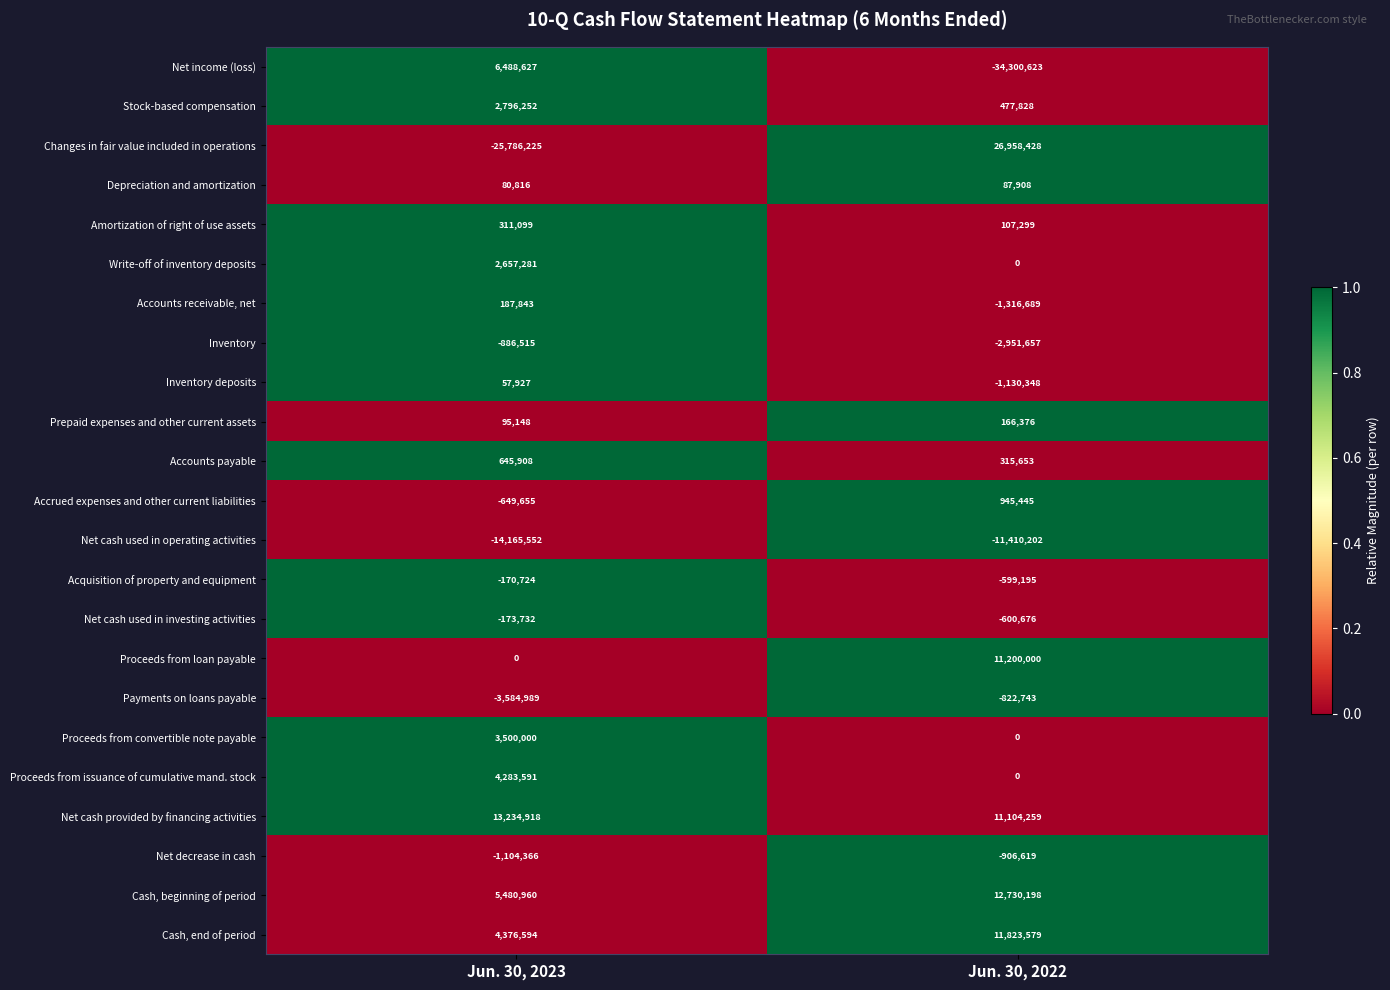

True or false: Net cash provided by financing activities has a value of 13234918 at Jun. 30, 2023.

True